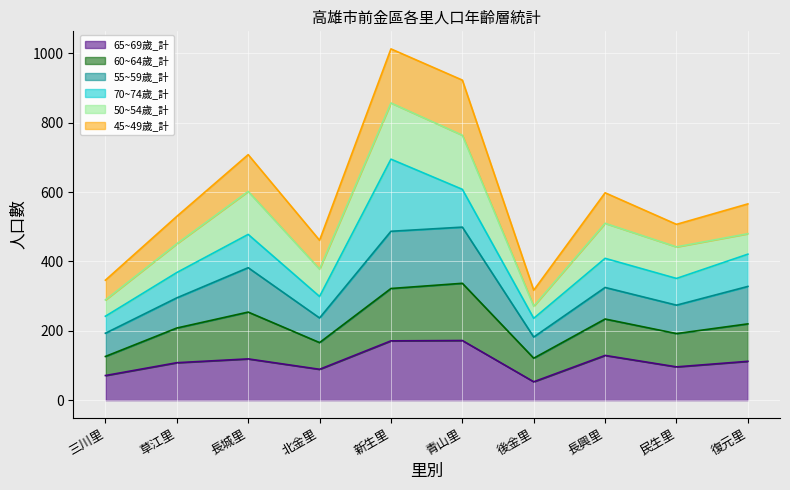

How many data points does each series have?

10